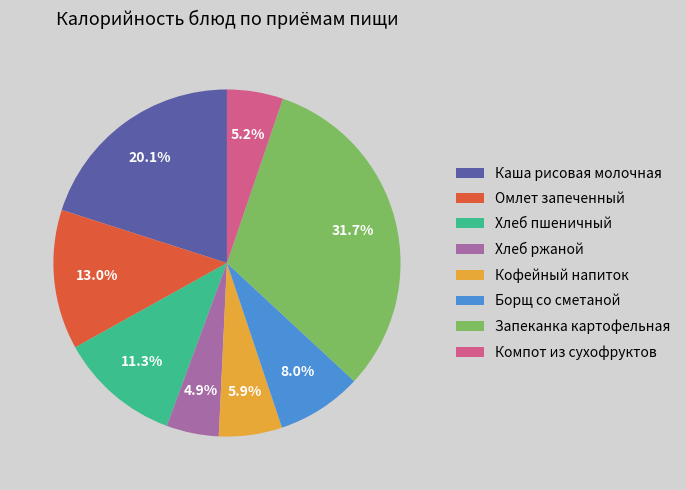

Which has a higher value, Борщ со сметаной or Кофейный напиток?

Борщ со сметаной